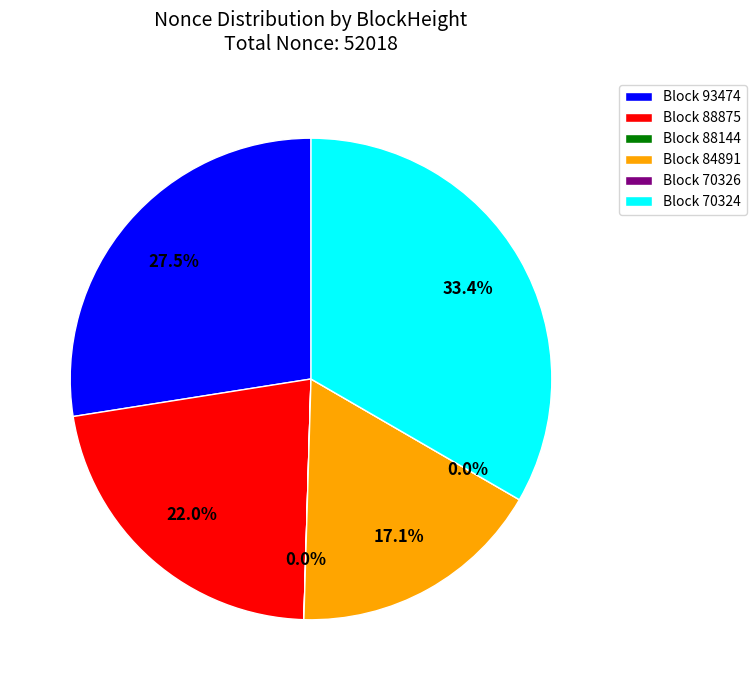

What portion of the pie excludes 70324?

66.6%